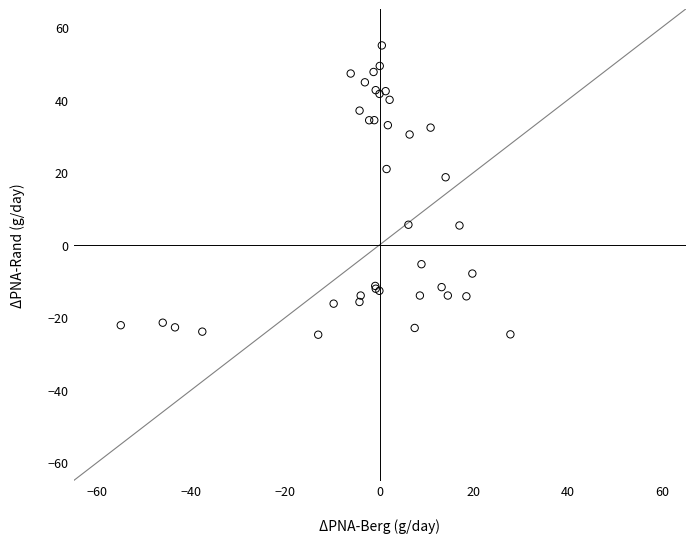

What Y value in the scatter plot is closest to 15?

18.6